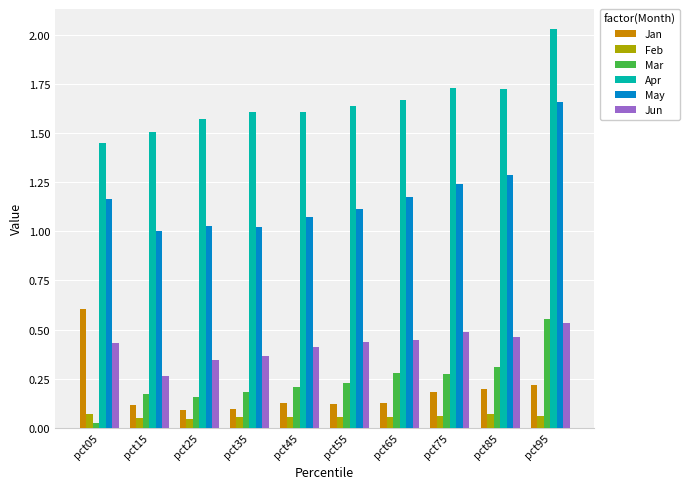

Is it true that Apr equals 1.6 at pct45?

True